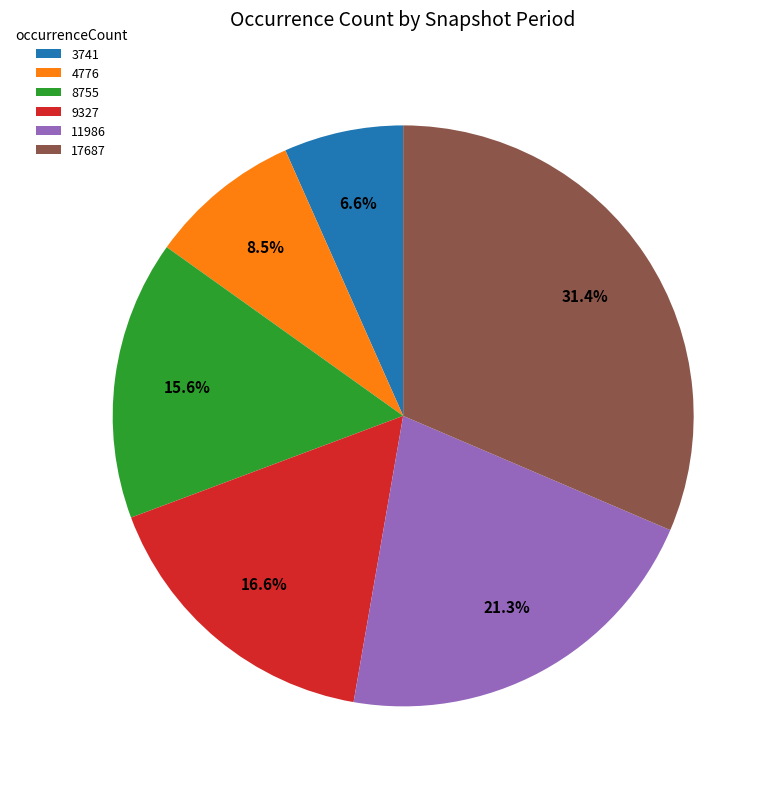

Does any single category account for the majority?

No